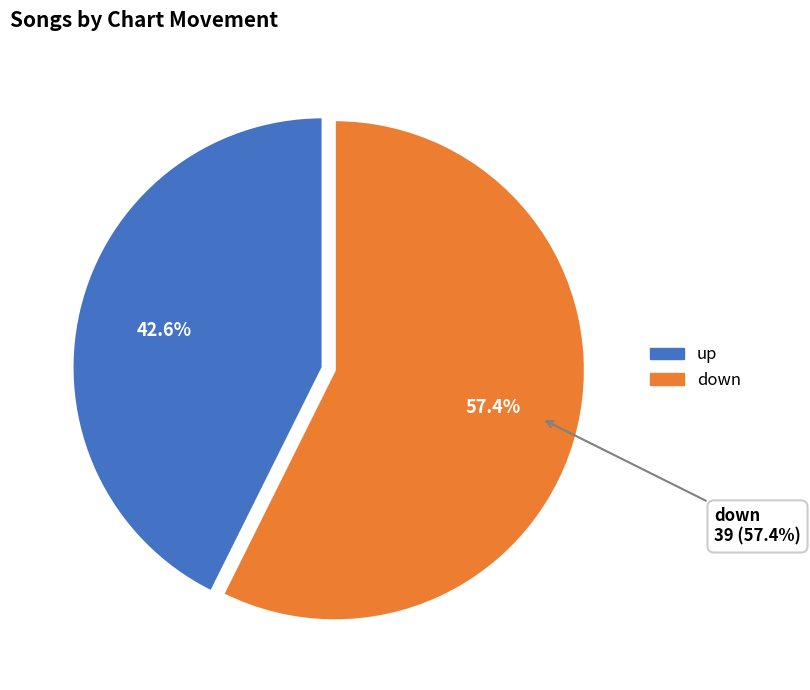

Is there a majority slice in this chart?

Yes